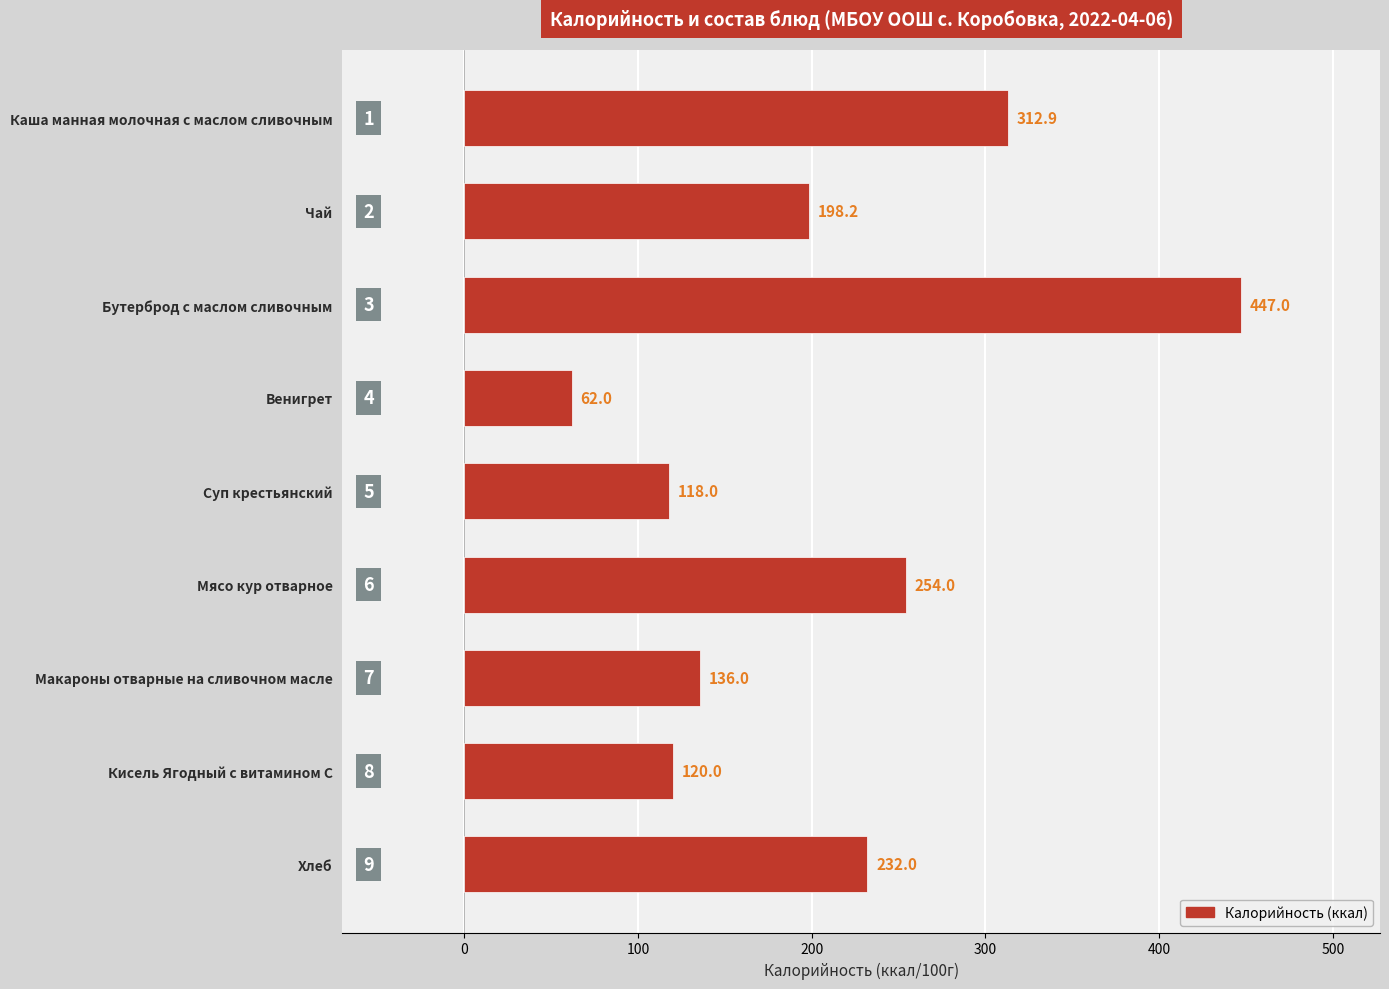

What is the approximate value at Бутерброд с маслом сливочным?

447.0